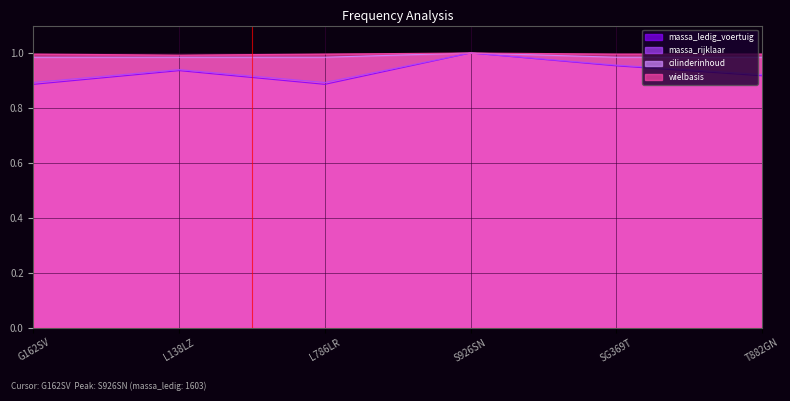

How many lines are shown in the chart?

4